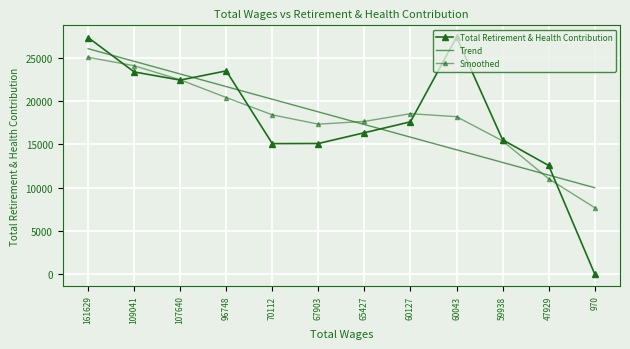

Reading left to right, extract all data points from this chart.

Total Retirement & Health Contribution: 161629=27387.0	109041=23399.0	107640=22453.0	96748=23521.0	70112=15093.0	67903=15107.0	65427=16356.0	60127=17619.0	60043=27427.0	59938=15539.0	47929=12561.0	970=0.0
Trend: 161629=26093.1	109041=24628.6	107640=23164.2	96748=21699.7	70112=20235.2	67903=18770.7	65427=17306.3	60127=15841.8	60043=14377.3	59938=12912.8	47929=11448.4	970=9983.9
Smoothed: 161629=25095.3	109041=24118.7	107640=22486.3	96748=20434.2	70112=18424.3	67903=17348.6	65427=17667.3	60127=18561.6	60043=18216.9	59938=15410.4	47929=11024.3	970=7674.1